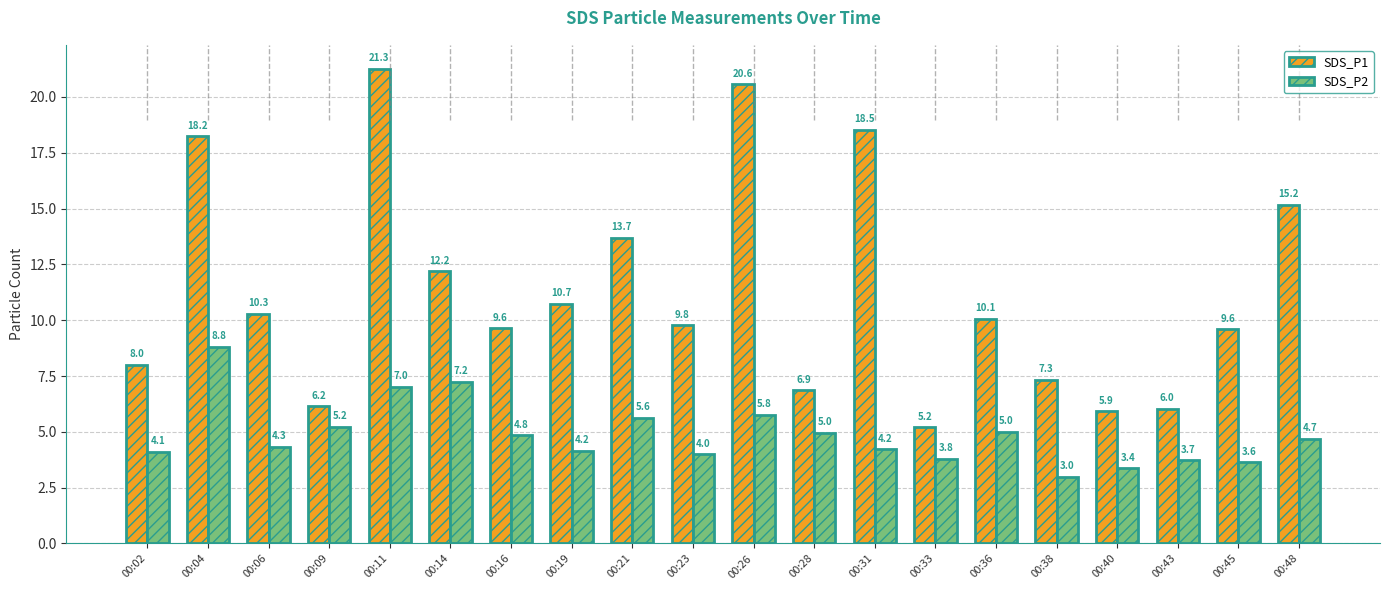

Which series has the widest spread of values?

SDS_P1